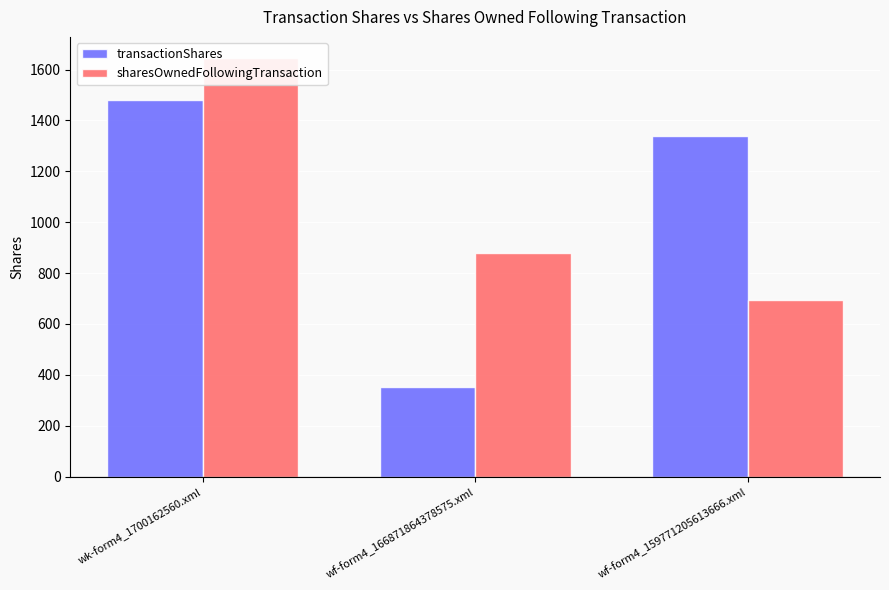

Reading left to right, list all the values displayed in this chart.

transactionShares: 1479	351	1339
sharesOwnedFollowingTransaction: 1646	878	696